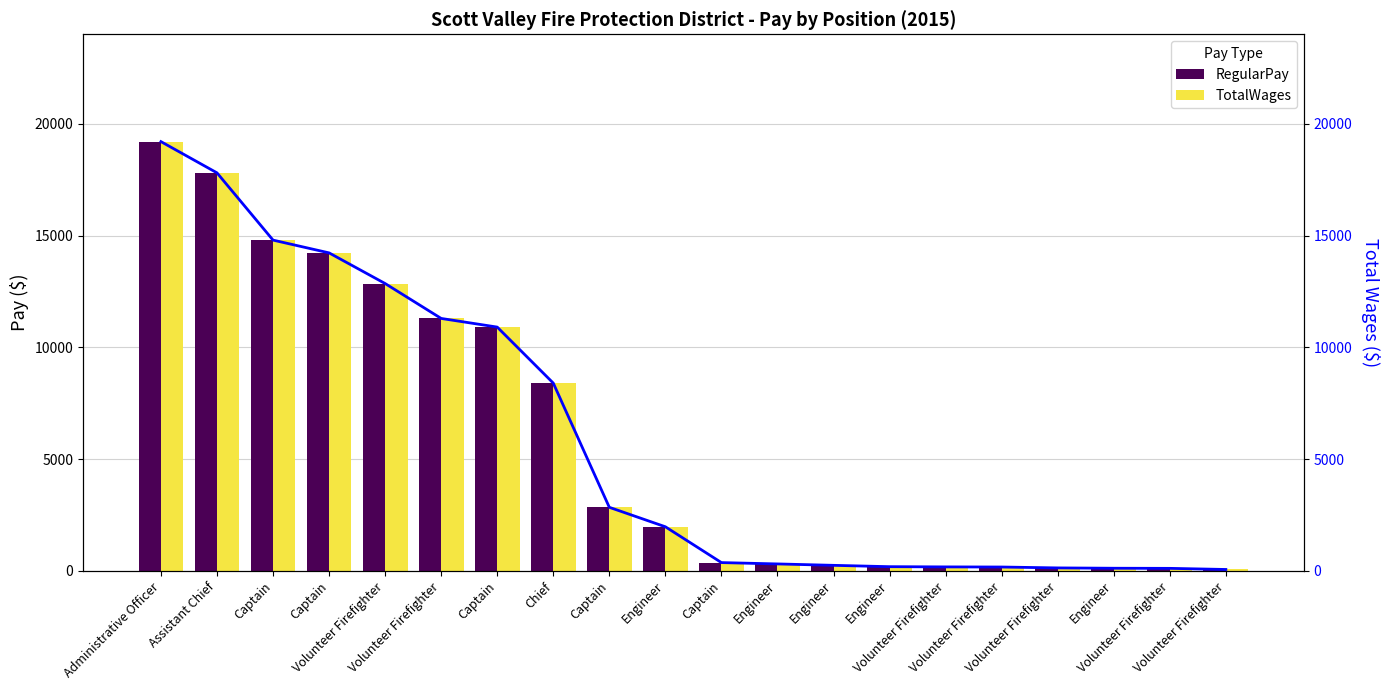

Reading left to right, extract all data points from this chart.

RegularPay: 19200	17803	14795	14224	12853	11292	10905	8400	2845	1975	373	313	250	190	180	175	135	120	115	65
TotalWages: 19200	17803	14795	14224	12853	11292	10905	8400	2845	1975	373	313	250	190	180	175	135	120	115	65
TotalWages (line): 19200	17803	14795	14224	12853	11292	10905	8400	2845	1975	373	313	250	190	180	175	135	120	115	65